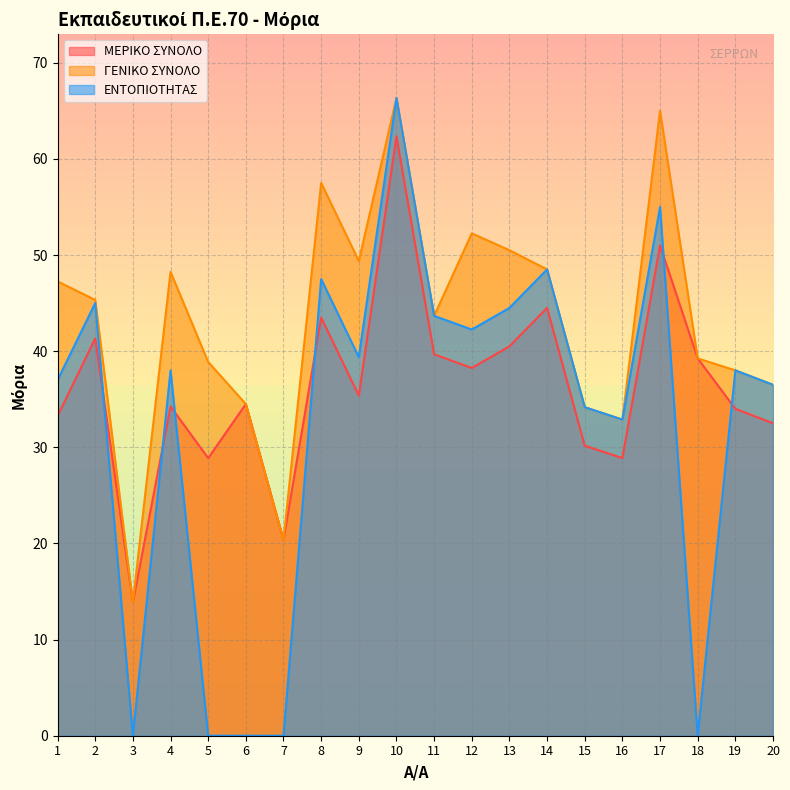

At which label is ΜΕΡΙΚΟ ΣΥΝΟΛΟ closest to 38?

12